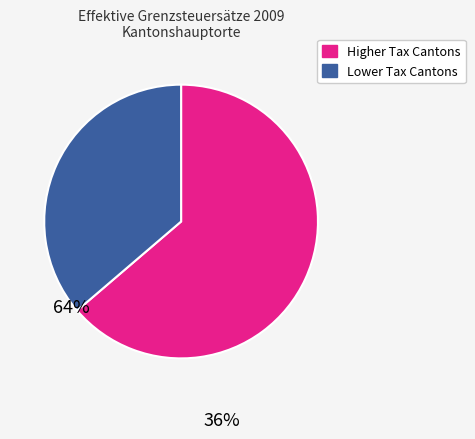

Is there a majority slice in this chart?

Yes